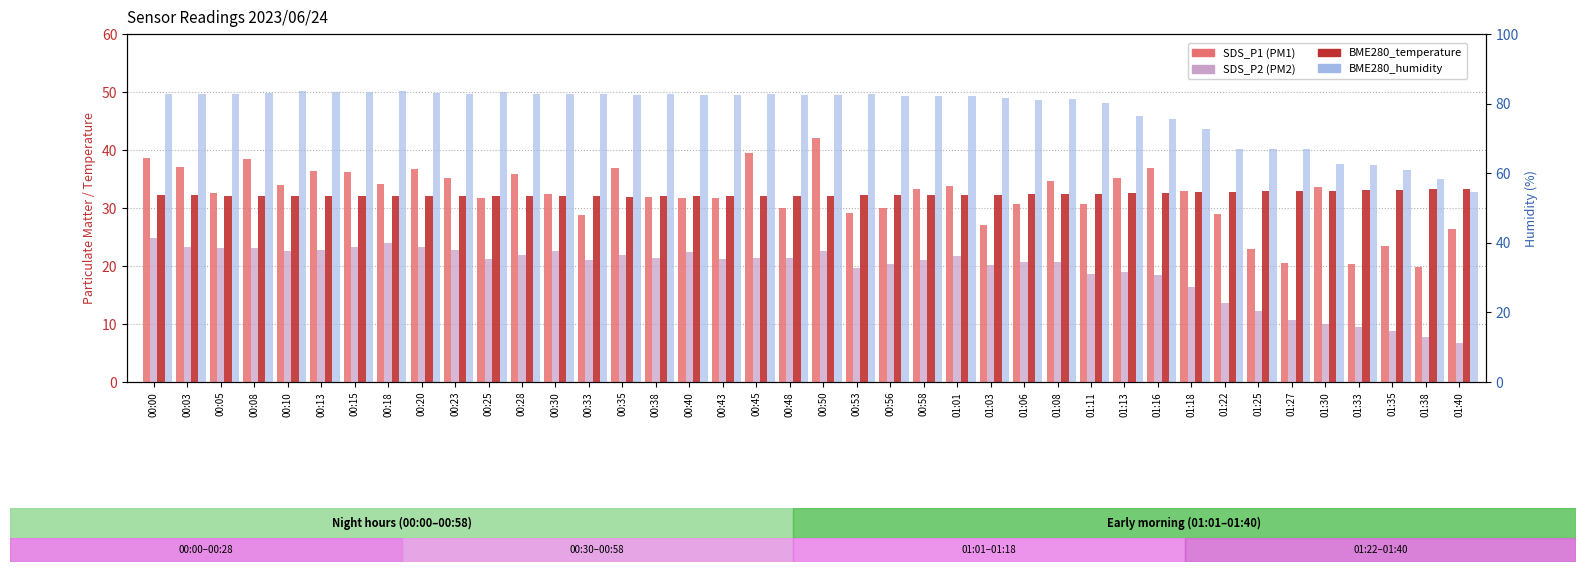

What is the difference between the highest and lowest values at 00:28?

60.7